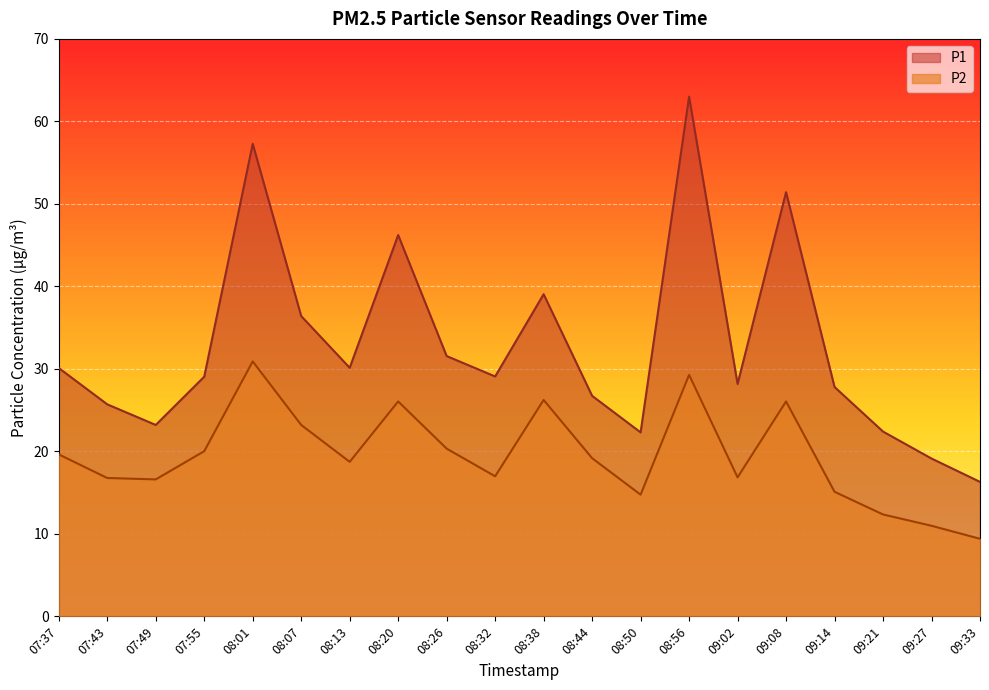

What is the average value of the P2 series?

19.5